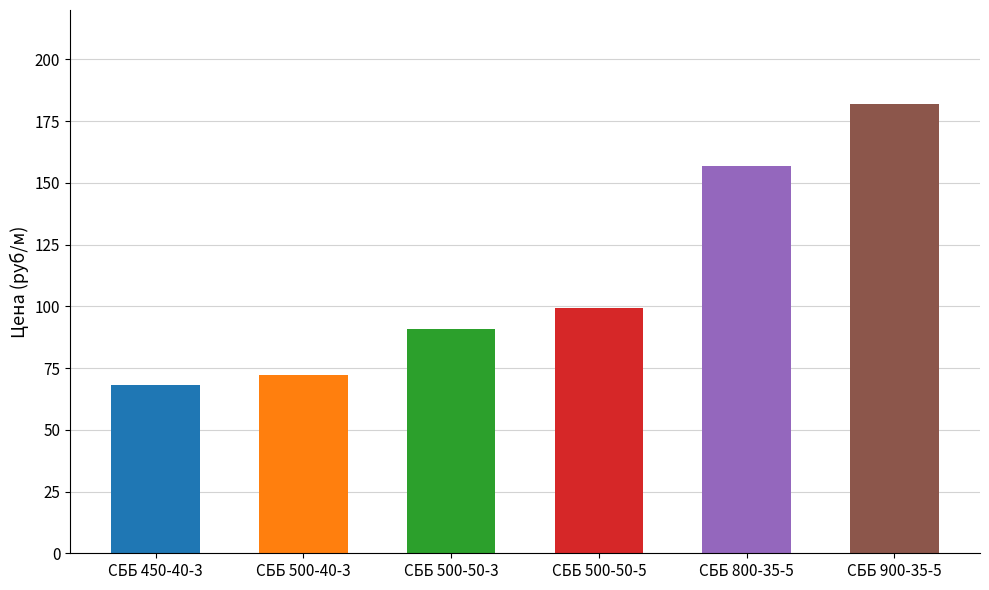

What is the smallest value displayed?

68.2